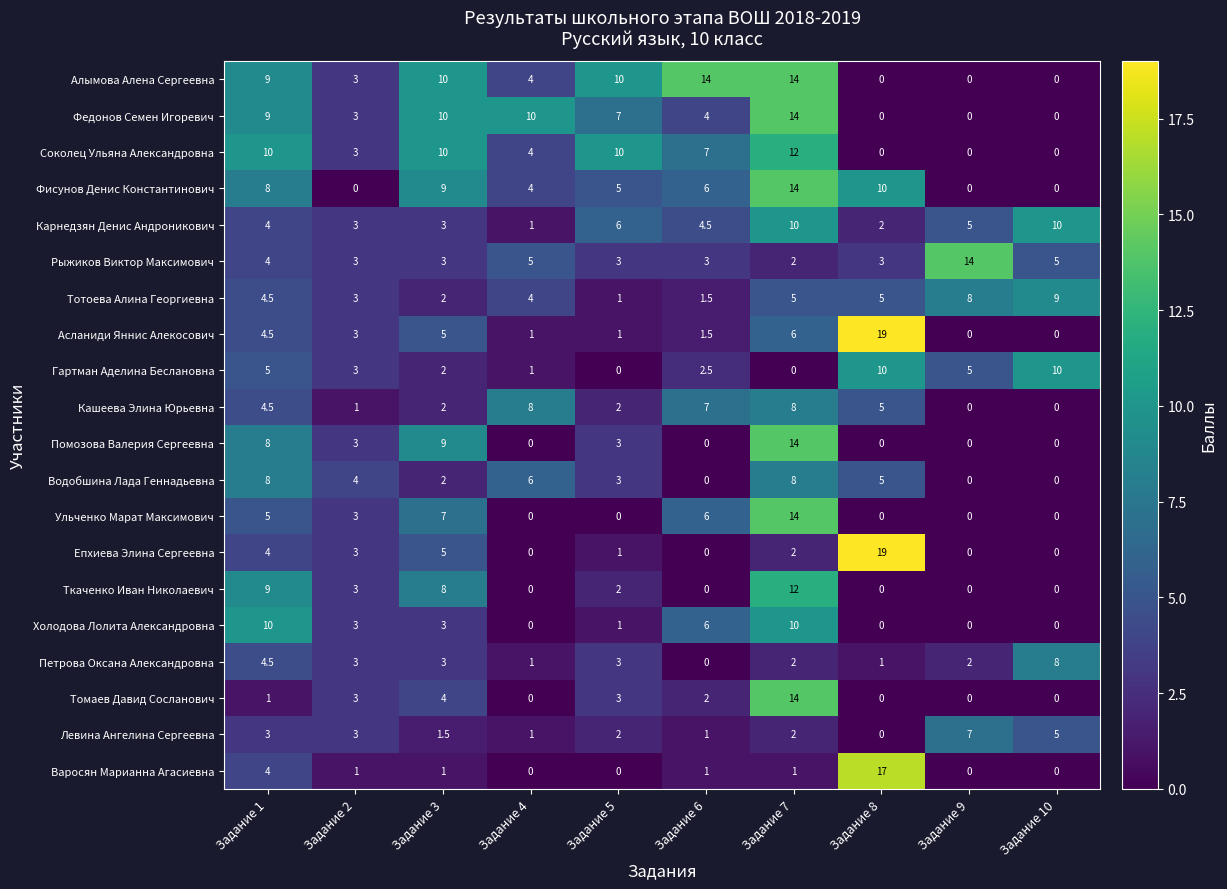

What is the difference between the Петрова Оксана Александровна values at Задание 1 and Задание 7?

2.5